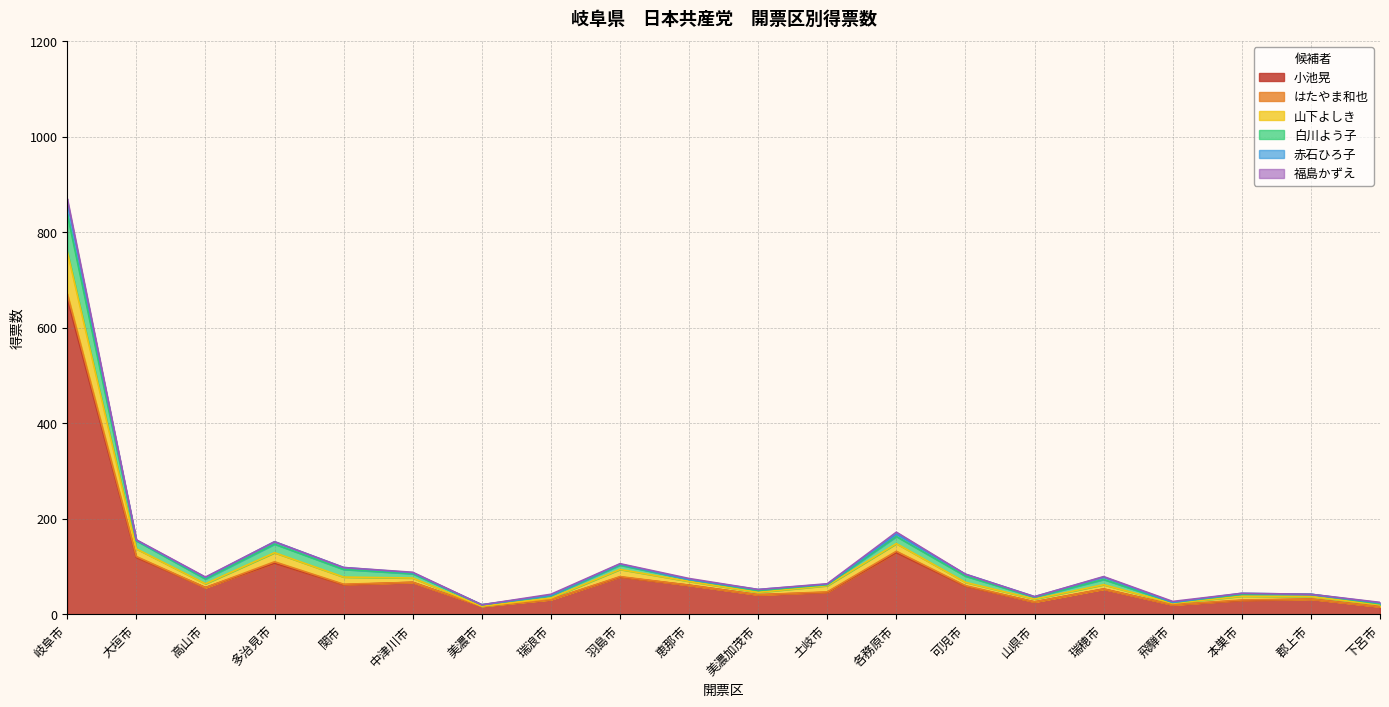

At which category is the sum across all series the highest?

岐阜市